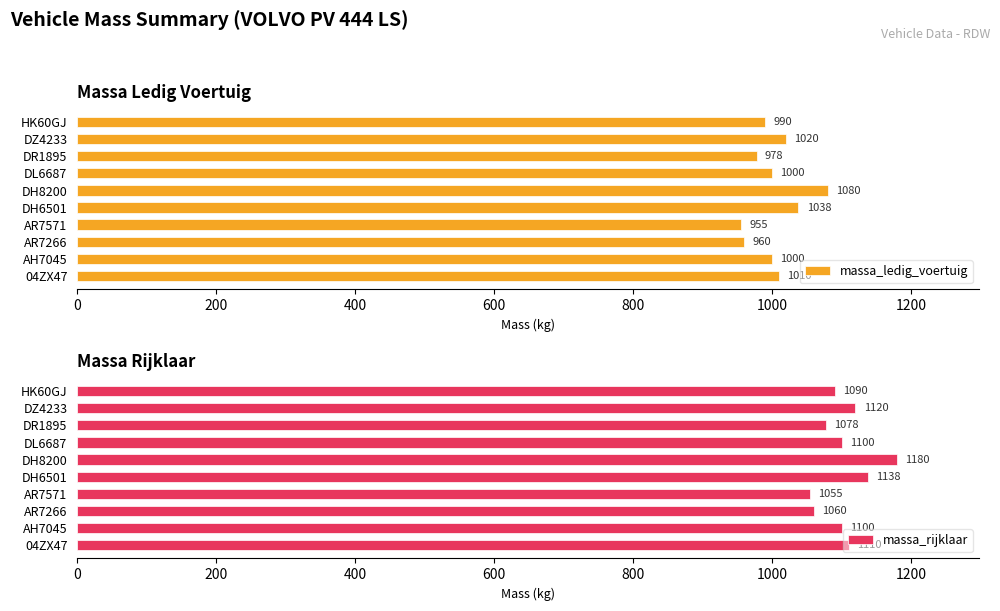

At how many categories does at least one series exceed 1059?

9